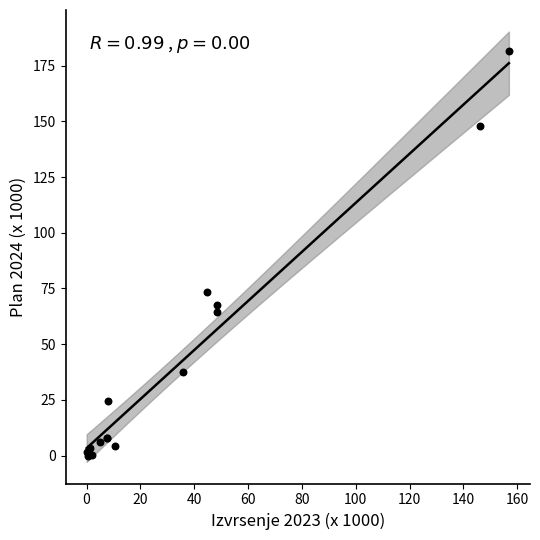

What Y value in the scatter plot is closest to 90?

73.2